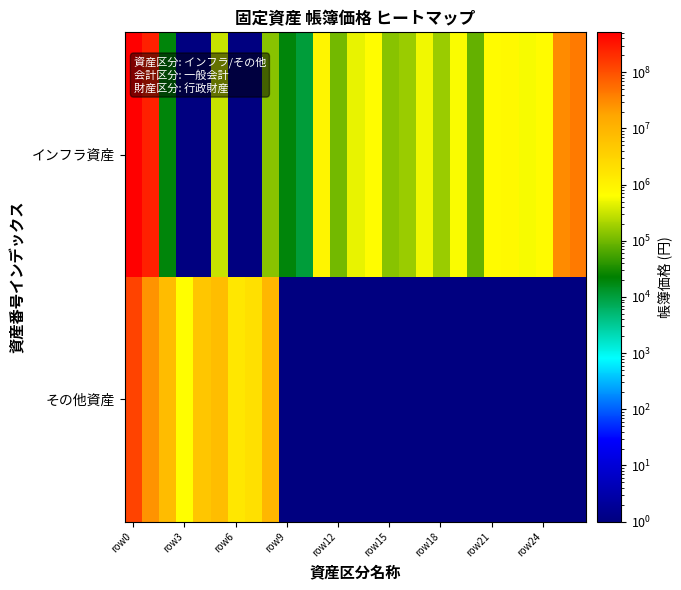

How many distinct data groups are displayed?

2